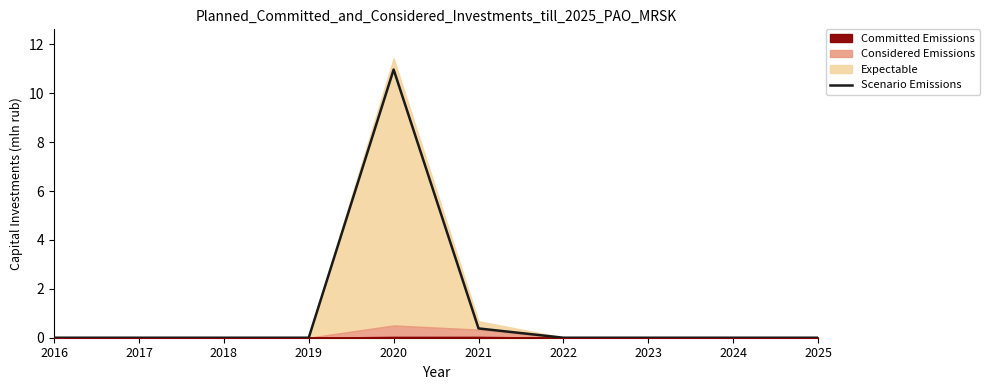

Which has a higher value, 2018 or 2019?

2018